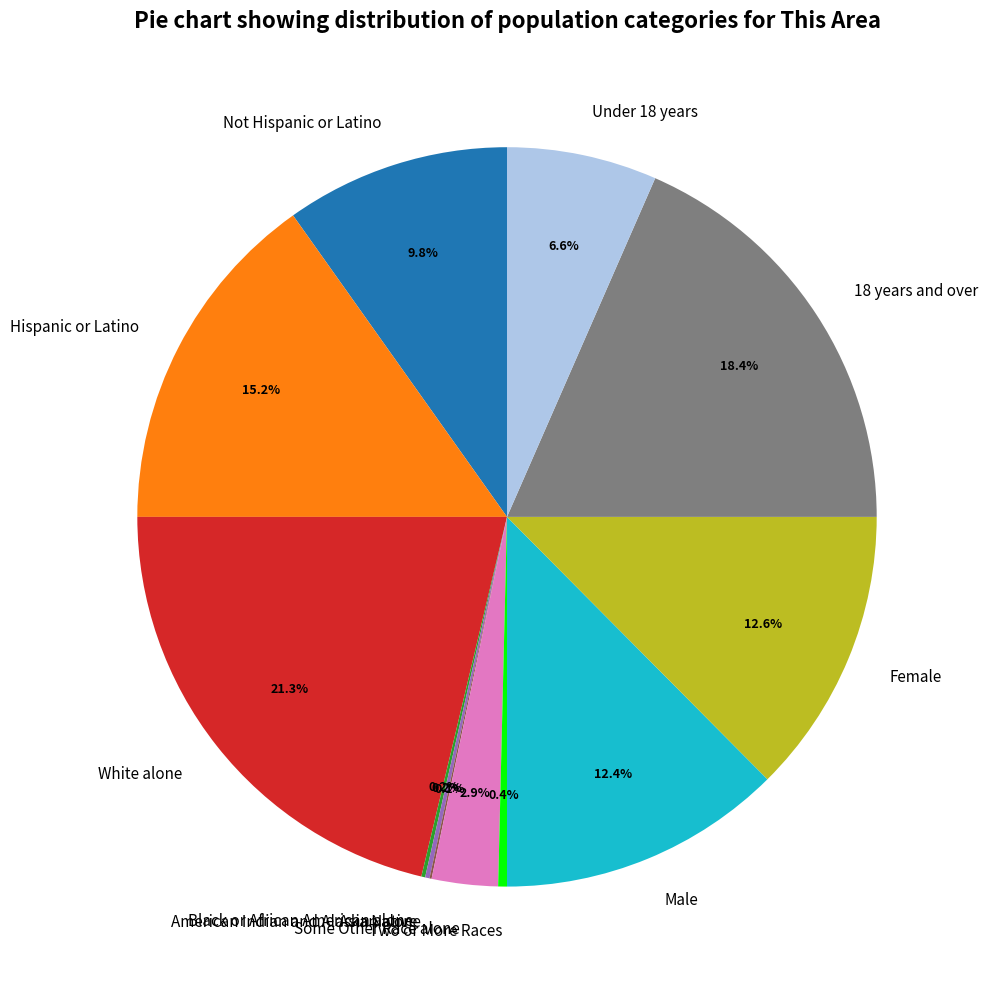

Do 18 years and over and Two or More Races together represent more than half of the pie?

No